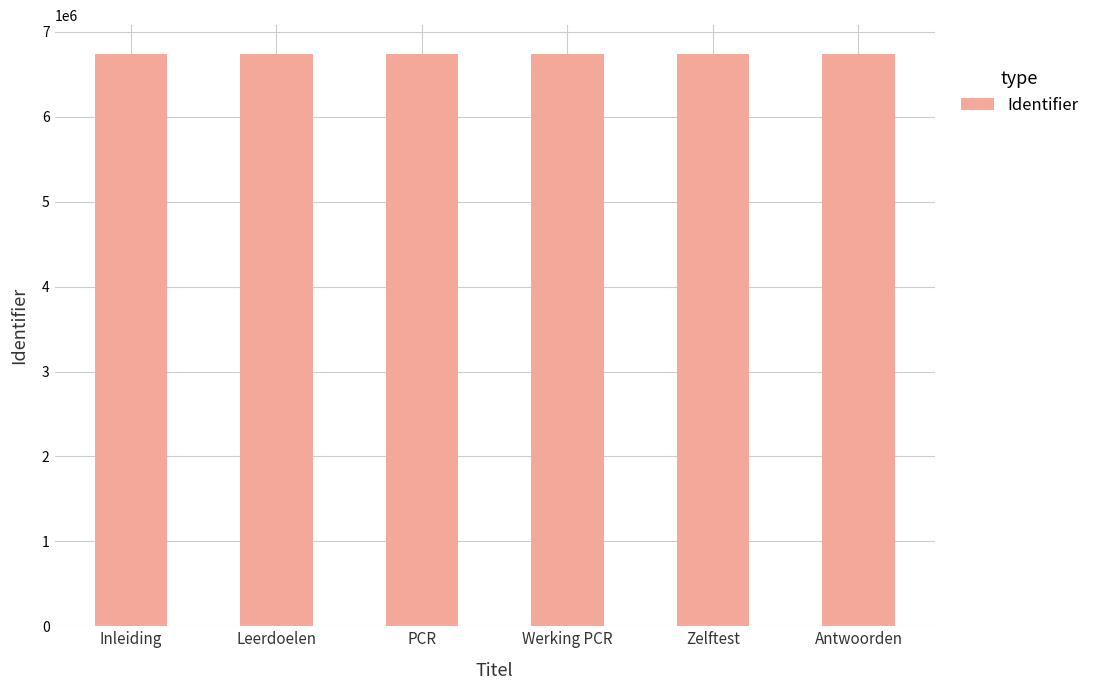

How many bars are there in total?

6